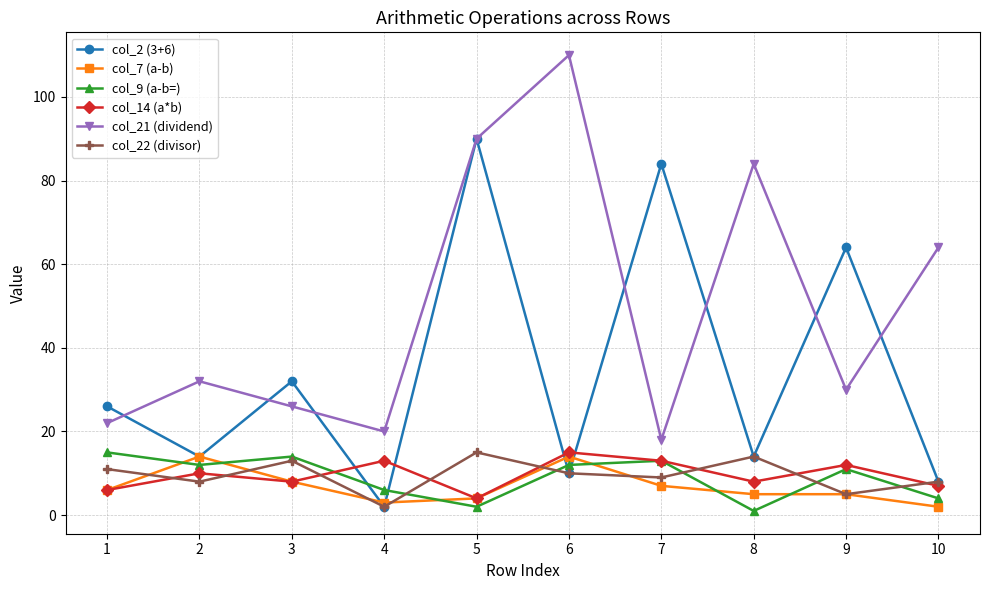

Reading left to right, list all the values displayed in this chart.

col_2 (3+6): 26	14	32	2	90	10	84	14	64	8
col_7 (a-b): 6	14	8	3	4	14	7	5	5	2
col_9 (a-b=): 15	12	14	6	2	12	13	1	11	4
col_14 (a*b): 6	10	8	13	4	15	13	8	12	7
col_21 (dividend): 22	32	26	20	90	110	18	84	30	64
col_22 (divisor): 11	8	13	2	15	10	9	14	5	8